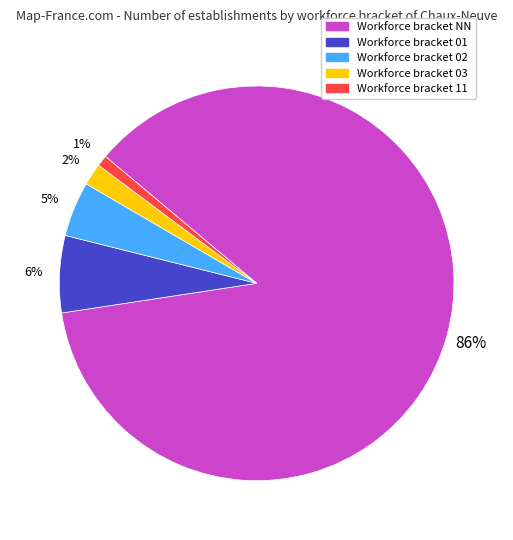

To the nearest percent, what is the average slice percentage?

20%